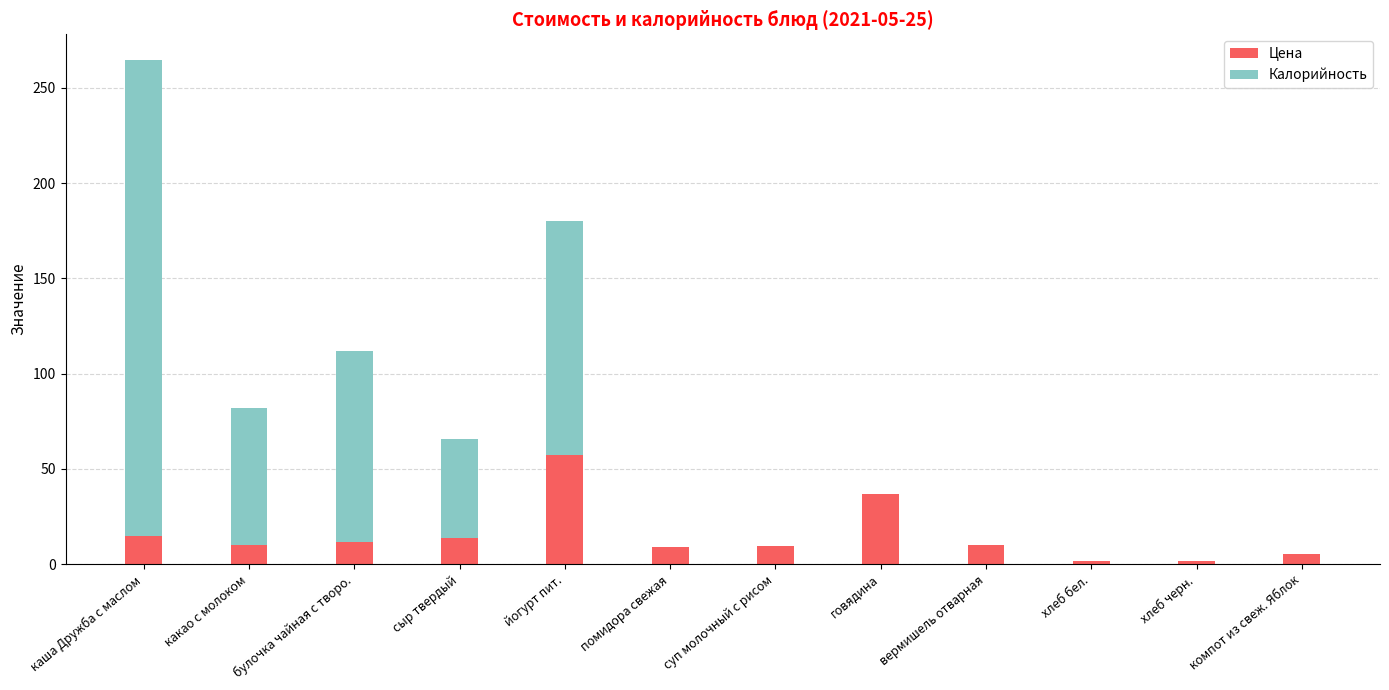

What is the highest value of the Цена series?

57.3